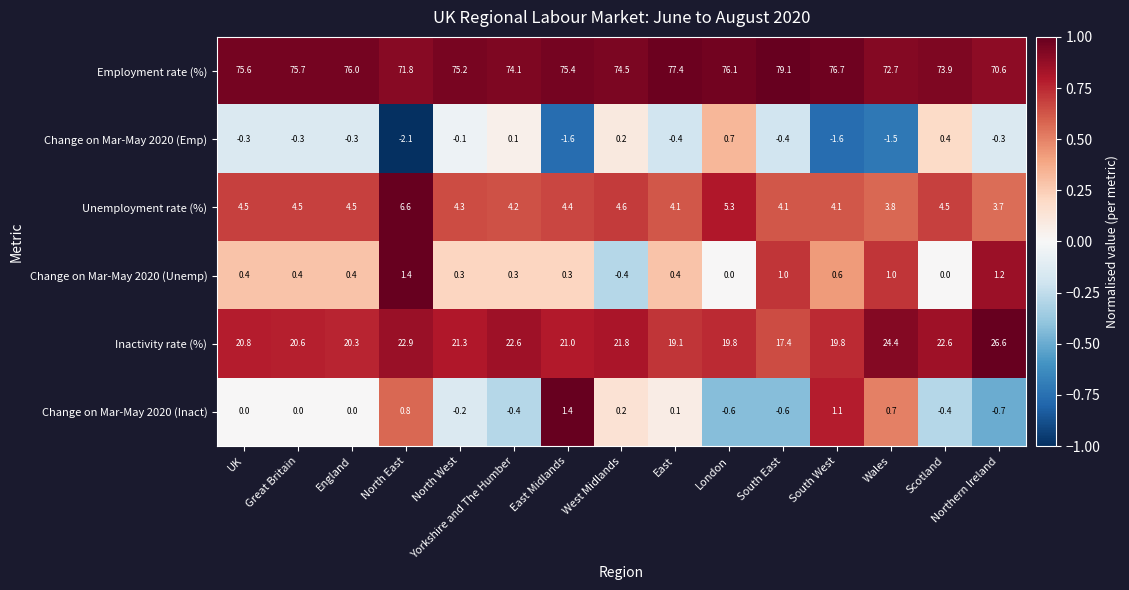

How many values in the Change on Mar-May 2020 (Unemp) series are below 0?

1